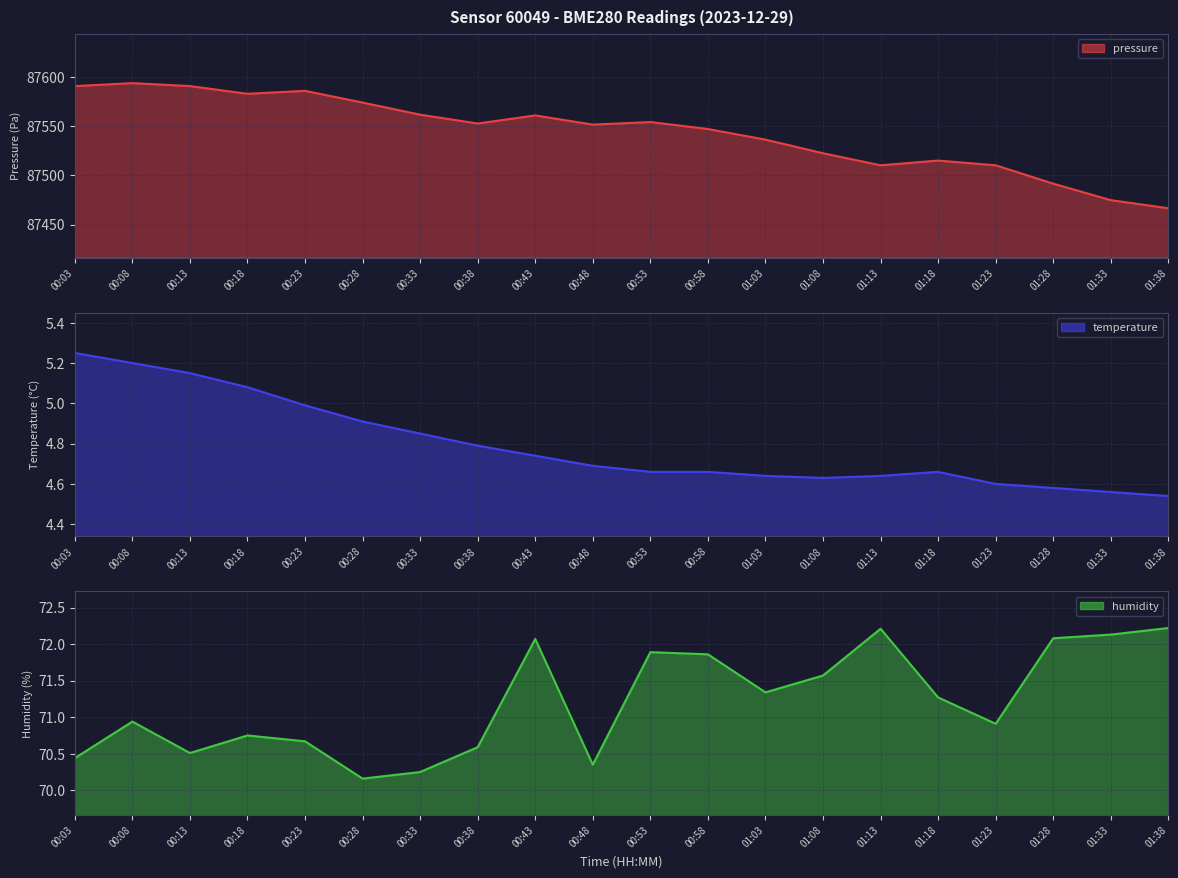

True or false: pressure and temperature cross at least once.

False